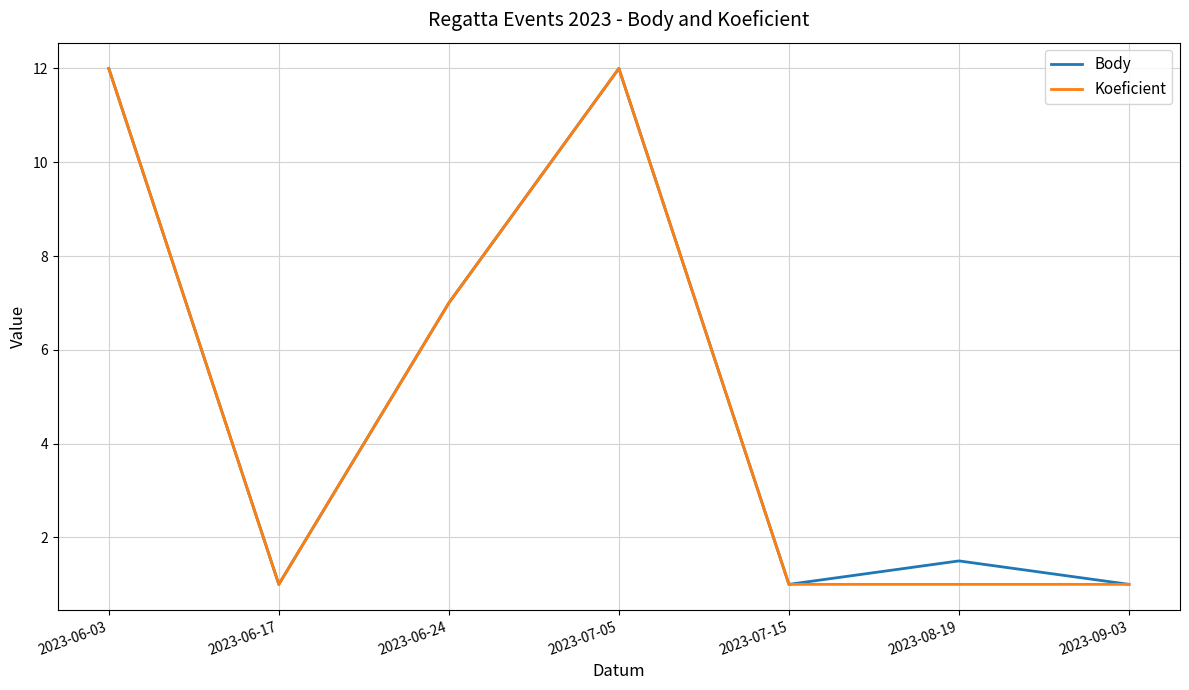

What is the smallest value displayed?

1.0